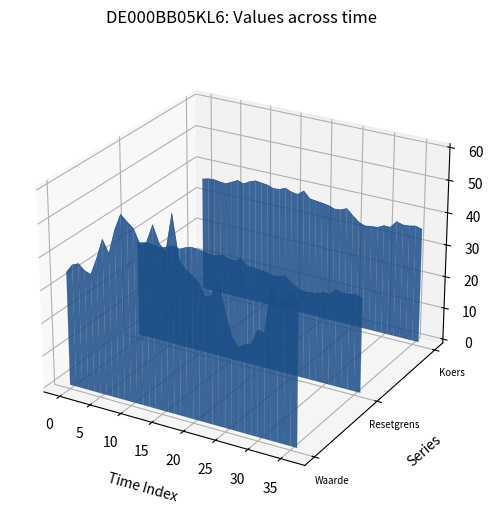

At which category does Waarde op laatste reset reach its first local peak?

5